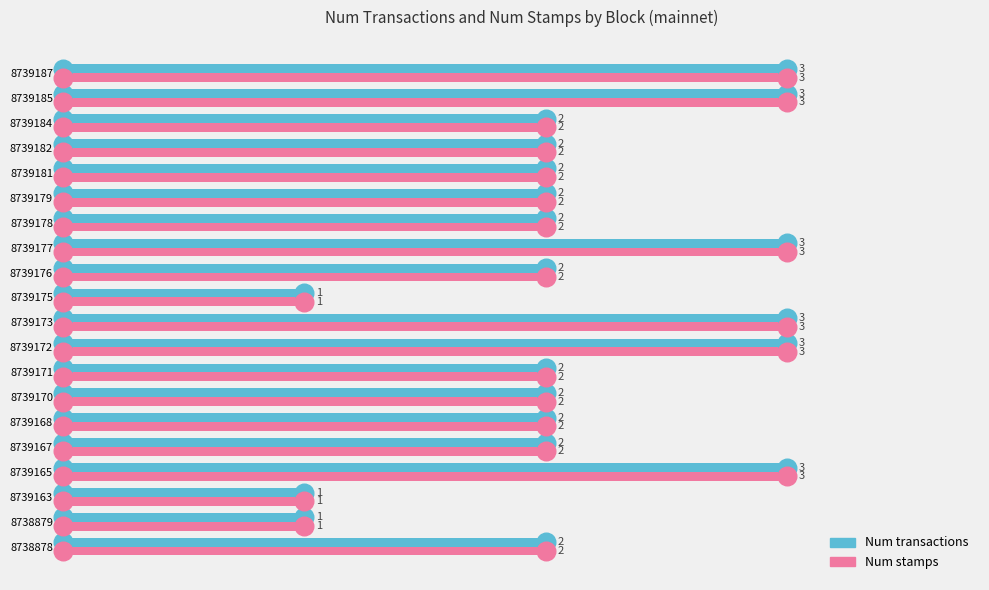

Which series has the largest Y range (max minus min)?

Num transactions